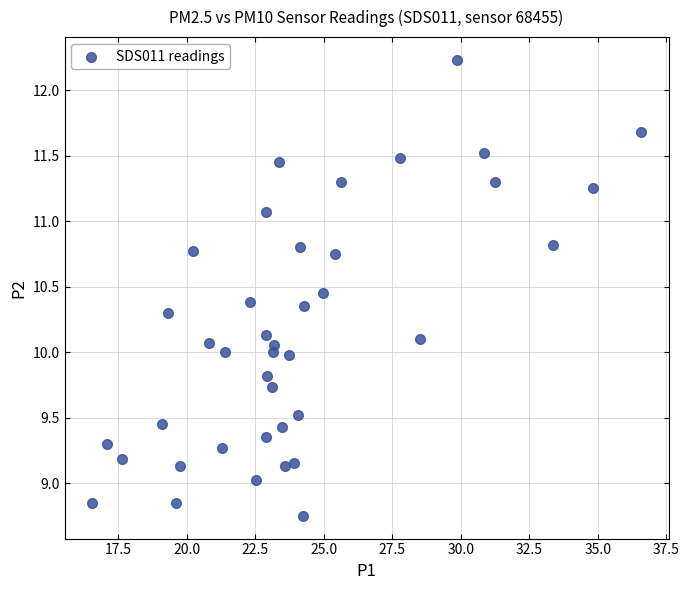

What is the range of Y values (max minus min)?

3.5